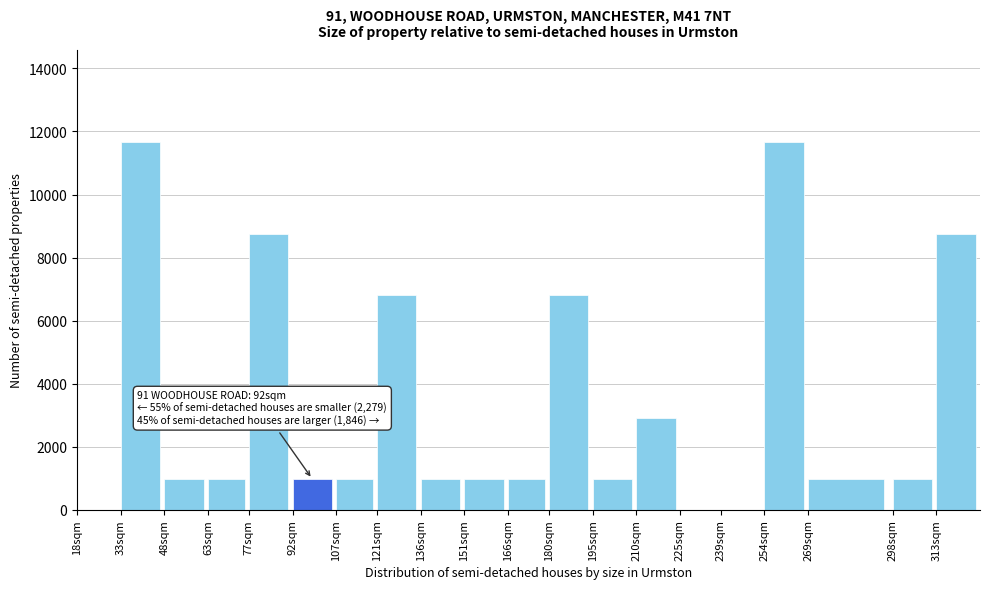

Reading left to right, what are all the values shown in this chart?

18sqm=0.0	33sqm=11666.7	48sqm=972.2	63sqm=972.2	77sqm=8750.0	92sqm=972.2	107sqm=972.2	121sqm=6805.6	136sqm=972.2	151sqm=972.2	166sqm=972.2	180sqm=6805.6	195sqm=972.2	210sqm=2916.7	225sqm=0.0	239sqm=0.0	254sqm=11666.7	269sqm=972.2	298sqm=972.2	313sqm=8750.0